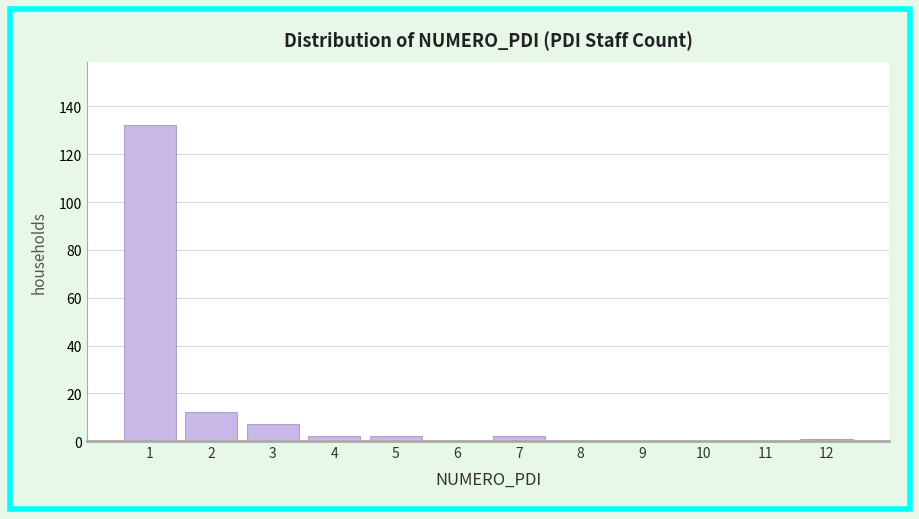

Reading left to right, transcribe all the data shown in this chart.

1=132	2=12	3=7	4=2	5=2	6=0	7=2	8=0	9=0	10=0	11=0	12=1